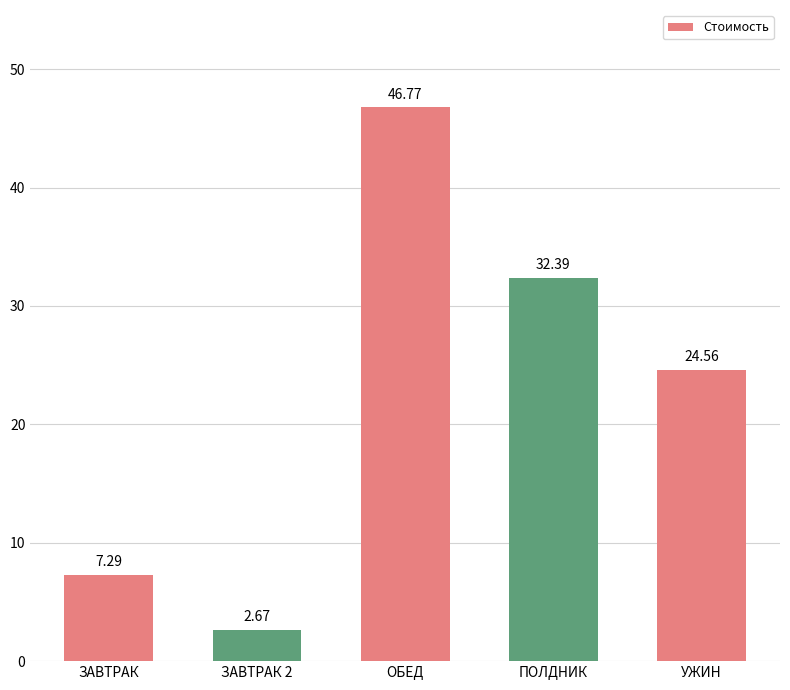

How many bars are there in total?

5